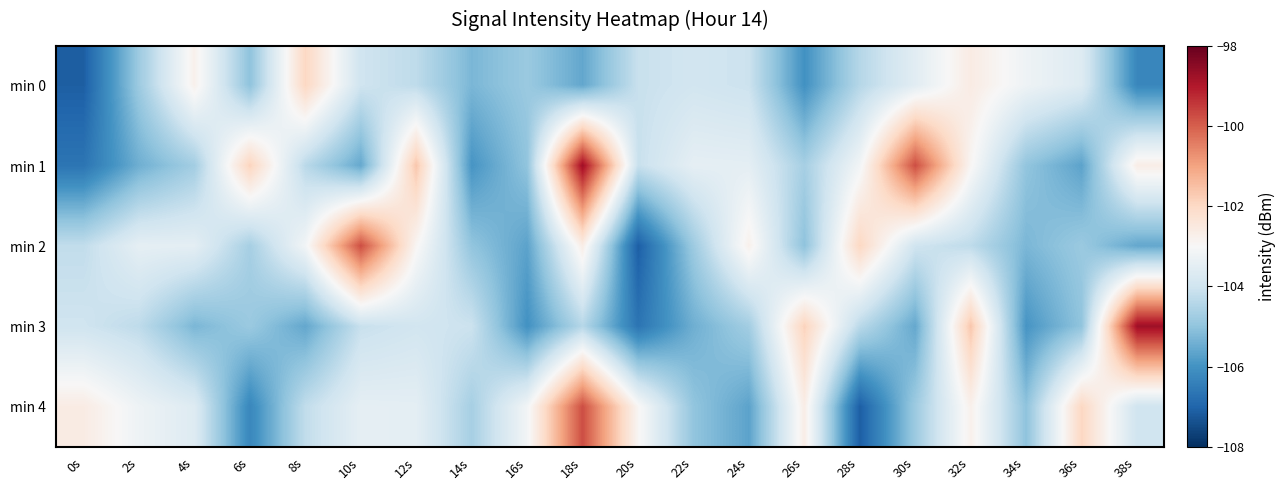

Reading right to left, list all the values displayed in this chart.

min 0: 38s=-106.3	36s=-103.6	34s=-103.2	32s=-102.6	30s=-103.6	28s=-104.4	26s=-106.0	24s=-104.1	22s=-103.9	20s=-104.1	18s=-105.6	16s=-104.8	14s=-105.3	12s=-104.3	10s=-104.0	8s=-101.9	6s=-105.0	4s=-102.8	2s=-104.8	0s=-107.1
min 1: 38s=-102.7	36s=-105.7	34s=-105.0	32s=-102.9	30s=-99.8	28s=-103.1	26s=-104.7	24s=-103.5	22s=-103.5	20s=-104.1	18s=-98.8	16s=-105.0	14s=-105.9	12s=-101.6	10s=-105.6	8s=-104.3	6s=-101.9	4s=-104.7	2s=-105.4	0s=-106.7
min 2: 38s=-105.6	36s=-104.8	34s=-105.3	32s=-104.3	30s=-104.0	28s=-101.9	26s=-105.0	24s=-102.8	22s=-104.8	20s=-107.1	18s=-102.7	16s=-105.7	14s=-105.0	12s=-102.9	10s=-99.8	8s=-103.1	6s=-104.7	4s=-103.5	2s=-103.5	0s=-104.2
min 3: 38s=-98.8	36s=-105.0	34s=-105.9	32s=-101.6	30s=-105.6	28s=-104.3	26s=-101.9	24s=-104.7	22s=-105.4	20s=-106.7	18s=-104.4	16s=-106.0	14s=-104.1	12s=-103.9	10s=-104.1	8s=-105.6	6s=-104.8	4s=-105.3	2s=-104.3	0s=-104.0
min 4: 38s=-104.0	36s=-101.9	34s=-105.0	32s=-102.8	30s=-104.8	28s=-107.1	26s=-102.7	24s=-105.7	22s=-105.0	20s=-102.9	18s=-99.8	16s=-103.1	14s=-104.7	12s=-103.5	10s=-103.5	8s=-104.2	6s=-106.3	4s=-103.6	2s=-103.2	0s=-102.6